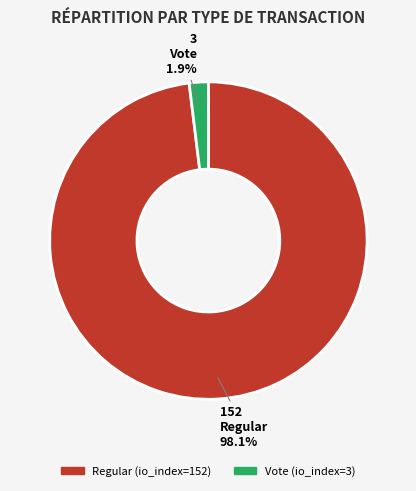

What percentage is the Vote (io_index=3) slice, to the nearest percent?

2%